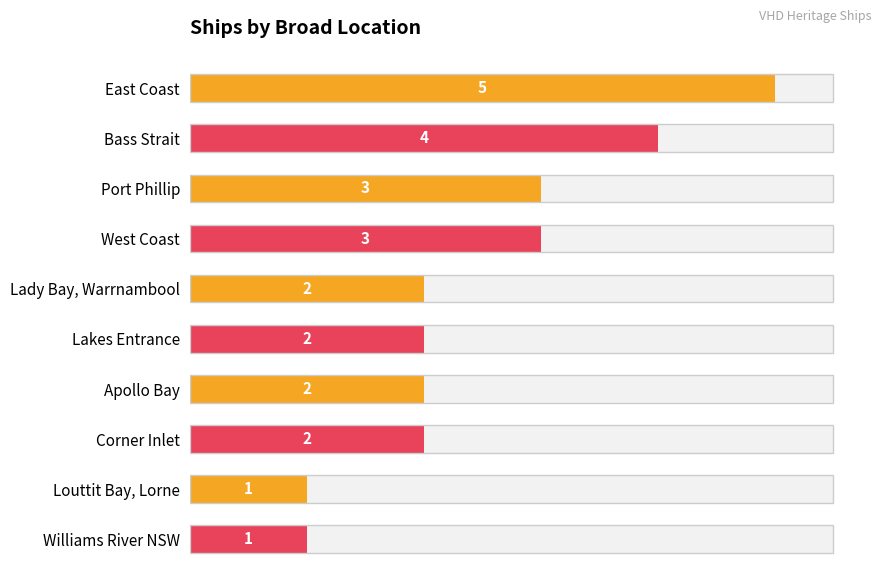

How many bars are there in total?

10